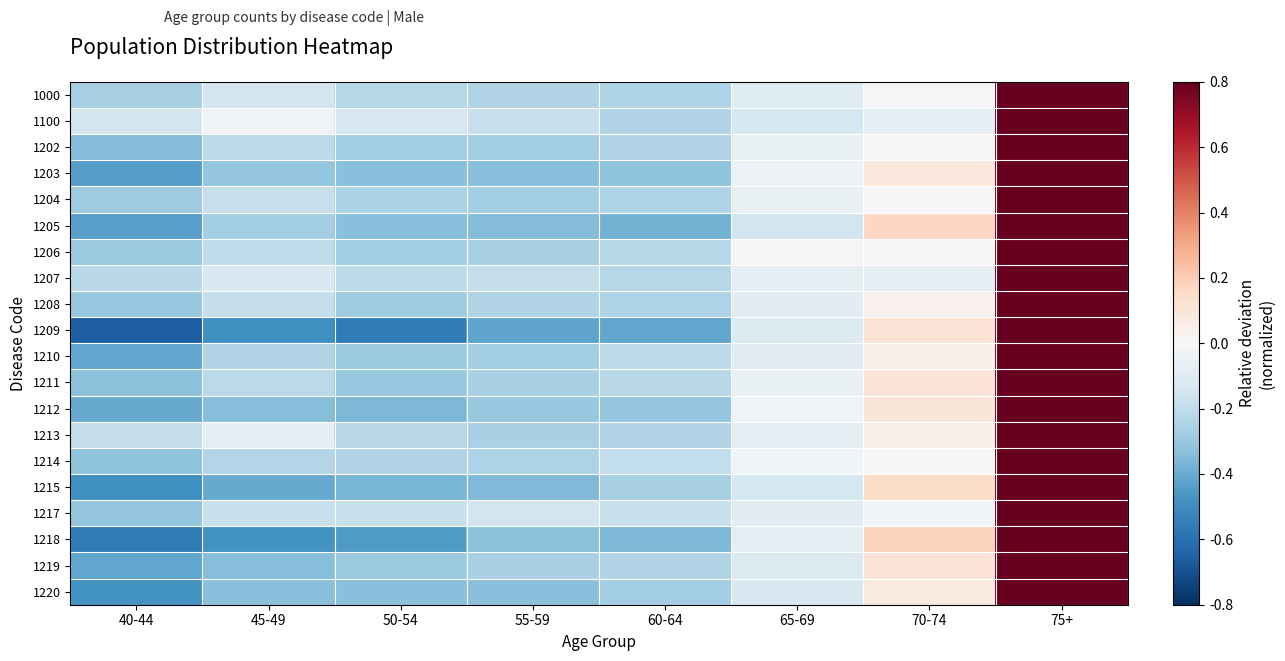

Reading left to right, transcribe all the data shown in this chart.

1000: 40-44=-0.3	45-49=-0.2	50-54=-0.2	55-59=-0.2	60-64=-0.2	65-69=-0.1	70-74=-0.0	75+=1.2
1100: 40-44=-0.1	45-49=-0.0	50-54=-0.1	55-59=-0.2	60-64=-0.2	65-69=-0.1	70-74=-0.1	75+=1.0
1202: 40-44=-0.3	45-49=-0.2	50-54=-0.3	55-59=-0.3	60-64=-0.2	65-69=-0.1	70-74=0.0	75+=1.4
1203: 40-44=-0.4	45-49=-0.3	50-54=-0.3	55-59=-0.3	60-64=-0.3	65-69=-0.0	70-74=0.1	75+=1.7
1204: 40-44=-0.3	45-49=-0.2	50-54=-0.3	55-59=-0.3	60-64=-0.2	65-69=-0.1	70-74=0.0	75+=1.3
1205: 40-44=-0.4	45-49=-0.3	50-54=-0.3	55-59=-0.3	60-64=-0.4	65-69=-0.2	70-74=0.2	75+=1.8
1206: 40-44=-0.3	45-49=-0.2	50-54=-0.3	55-59=-0.3	60-64=-0.2	65-69=0.0	70-74=-0.0	75+=1.3
1207: 40-44=-0.2	45-49=-0.1	50-54=-0.2	55-59=-0.2	60-64=-0.2	65-69=-0.1	70-74=-0.1	75+=1.1
1208: 40-44=-0.3	45-49=-0.2	50-54=-0.3	55-59=-0.2	60-64=-0.2	65-69=-0.1	70-74=0.0	75+=1.3
1209: 40-44=-0.7	45-49=-0.5	50-54=-0.6	55-59=-0.4	60-64=-0.4	65-69=-0.1	70-74=0.1	75+=2.5
1210: 40-44=-0.4	45-49=-0.2	50-54=-0.3	55-59=-0.3	60-64=-0.2	65-69=-0.1	70-74=0.1	75+=1.5
1211: 40-44=-0.3	45-49=-0.2	50-54=-0.3	55-59=-0.3	60-64=-0.2	65-69=-0.1	70-74=0.1	75+=1.3
1212: 40-44=-0.4	45-49=-0.3	50-54=-0.4	55-59=-0.3	60-64=-0.3	65-69=-0.0	70-74=0.1	75+=1.7
1213: 40-44=-0.2	45-49=-0.1	50-54=-0.2	55-59=-0.3	60-64=-0.2	65-69=-0.1	70-74=0.0	75+=1.0
1214: 40-44=-0.3	45-49=-0.2	50-54=-0.2	55-59=-0.2	60-64=-0.2	65-69=-0.0	70-74=-0.0	75+=1.3
1215: 40-44=-0.5	45-49=-0.4	50-54=-0.4	55-59=-0.4	60-64=-0.3	65-69=-0.1	70-74=0.1	75+=1.9
1217: 40-44=-0.3	45-49=-0.2	50-54=-0.2	55-59=-0.2	60-64=-0.2	65-69=-0.1	70-74=-0.0	75+=1.1
1218: 40-44=-0.6	45-49=-0.5	50-54=-0.5	55-59=-0.3	60-64=-0.4	65-69=-0.1	70-74=0.2	75+=2.1
1219: 40-44=-0.4	45-49=-0.3	50-54=-0.3	55-59=-0.3	60-64=-0.2	65-69=-0.1	70-74=0.1	75+=1.6
1220: 40-44=-0.5	45-49=-0.3	50-54=-0.3	55-59=-0.3	60-64=-0.3	65-69=-0.1	70-74=0.1	75+=1.8